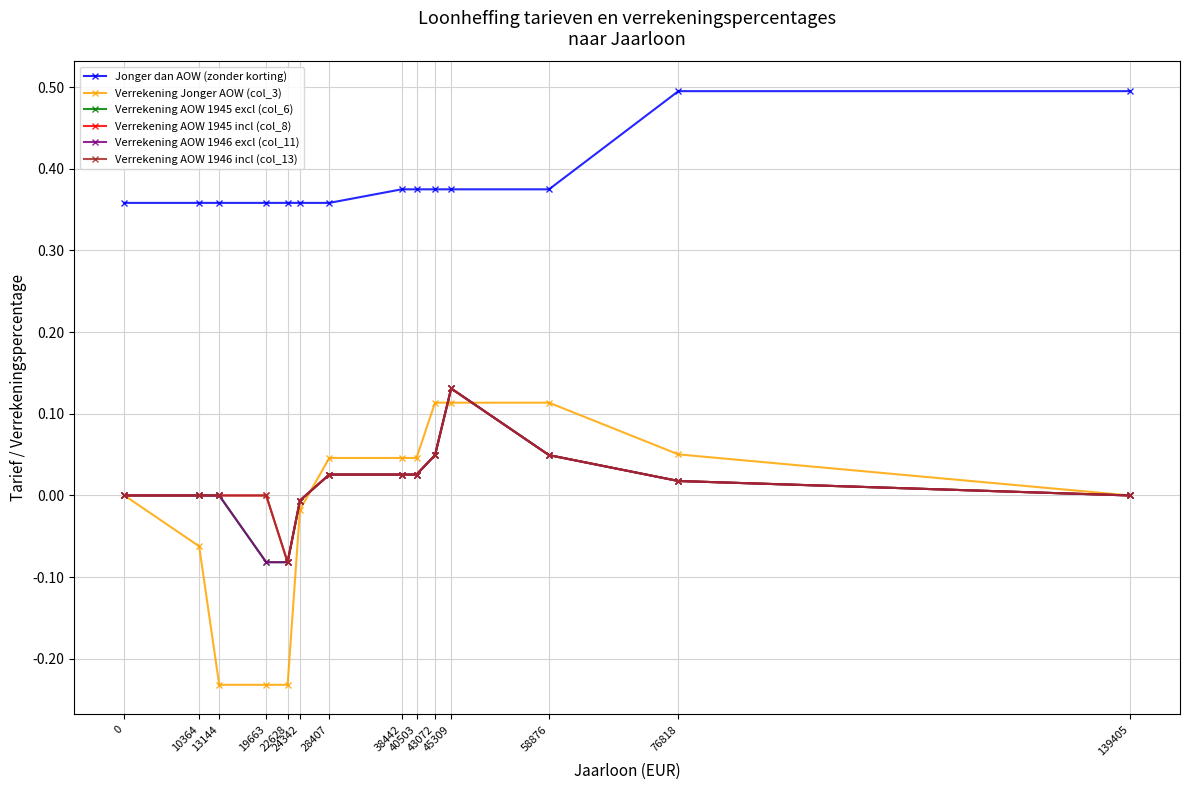

Is it true that Verrekening AOW 1945 excl (col_6) equals 0.0 at 43072?

False